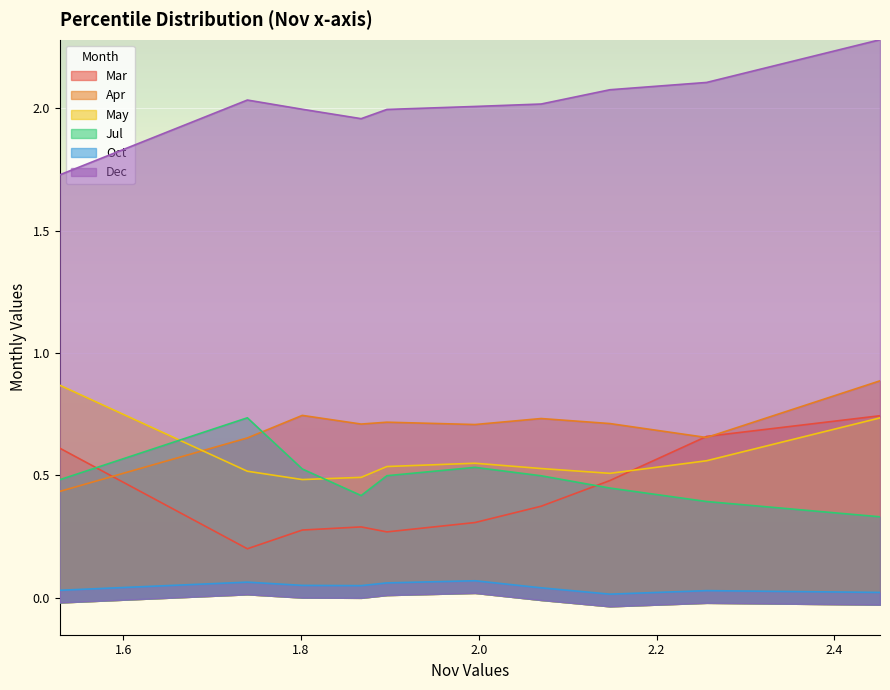

Reading right to left, what are all the values shown in this chart?

Mar: 0.7	0.7	0.5	0.4	0.3	0.3	0.3	0.3	0.2	0.6
Apr: 0.9	0.7	0.7	0.7	0.7	0.7	0.7	0.7	0.7	0.4
May: 0.7	0.6	0.5	0.5	0.5	0.5	0.5	0.5	0.5	0.9
Jul: 0.3	0.4	0.4	0.5	0.5	0.5	0.4	0.5	0.7	0.5
Oct: 0.0	0.0	0.0	0.0	0.1	0.1	0.0	0.1	0.1	0.0
Dec: 2.3	2.1	2.1	2.0	2.0	2.0	2.0	2.0	2.0	1.7